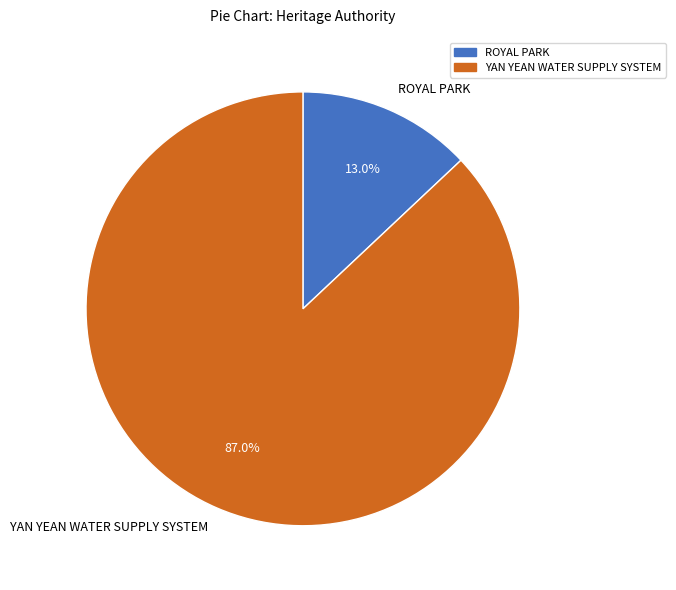

How many segments does this pie chart have?

2